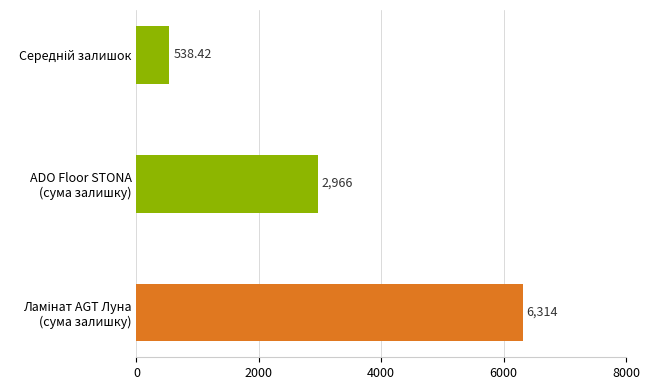

Does the chart contain stacked bars?

No